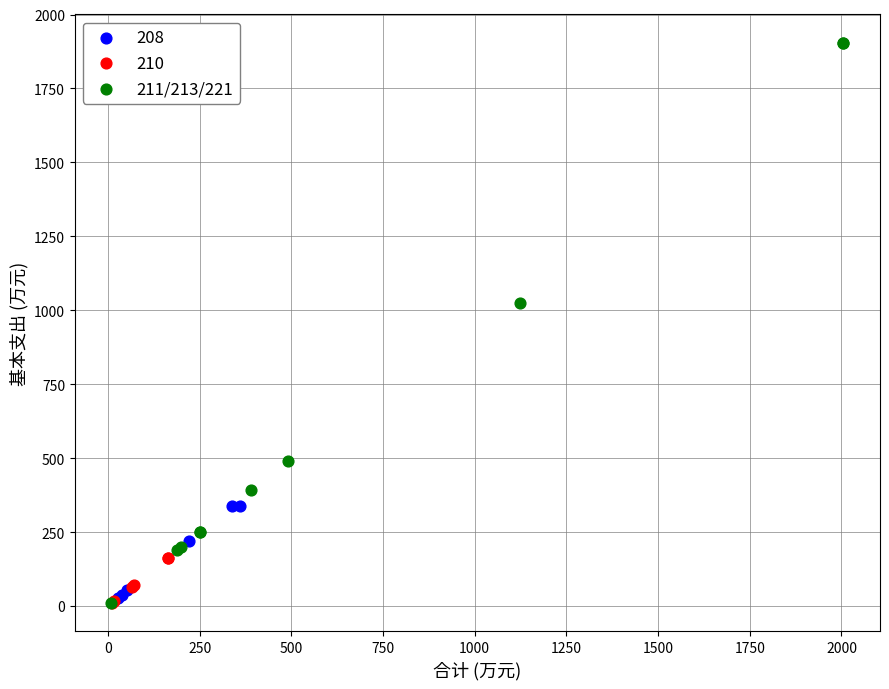

Which series reaches the maximum Y coordinate?

211/213/221